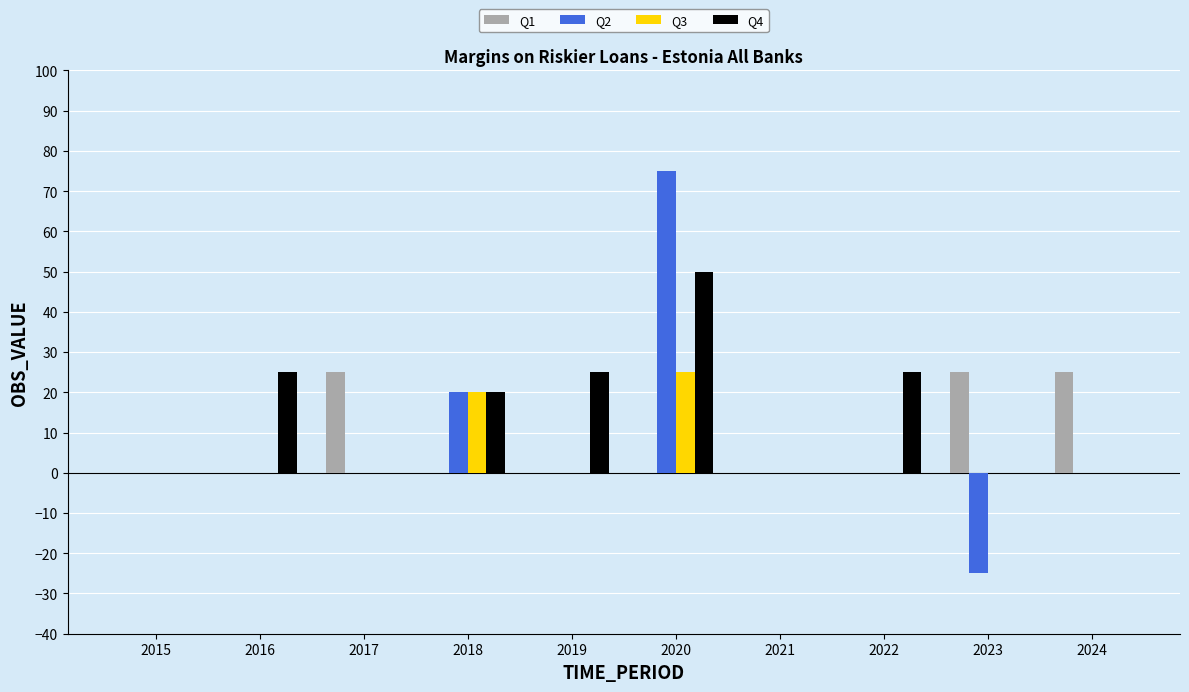

What is the sum of all Q3 values?

45